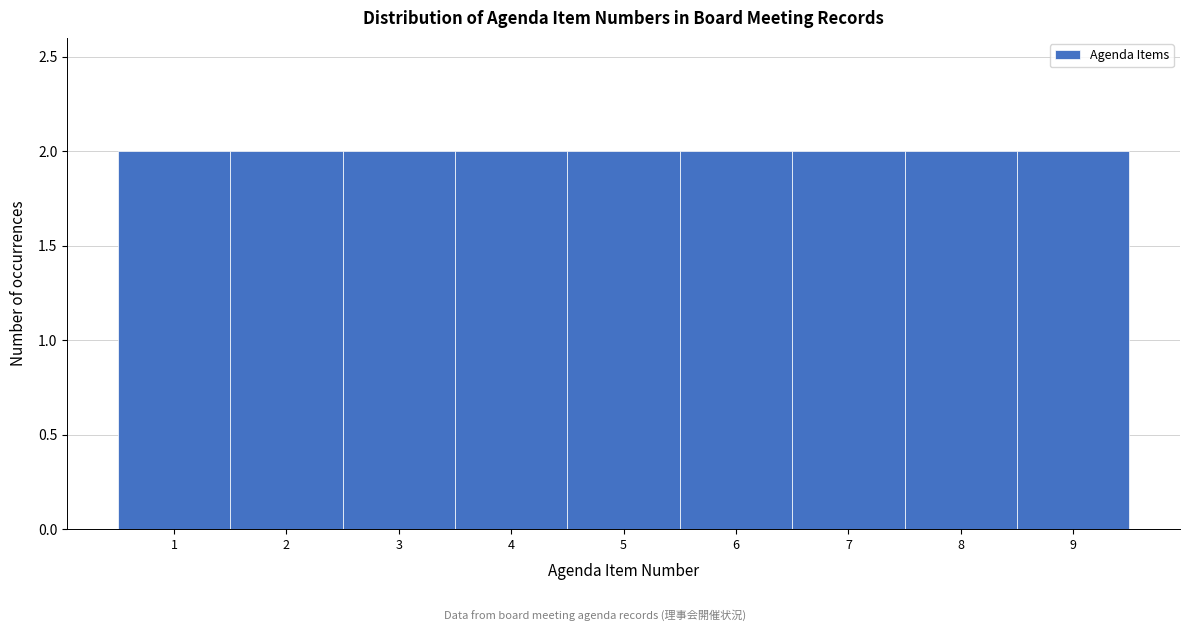

Reading left to right, transcribe this chart: for each bar, give the range it covers on the x-axis and its height. The values are not printed on the chart, so give them approximately, as read against the axis.

0.5 to 1.5: 2
1.5 to 2.5: 2
2.5 to 3.5: 2
3.5 to 4.5: 2
4.5 to 5.5: 2
5.5 to 6.5: 2
6.5 to 7.5: 2
7.5 to 8.5: 2
8.5 to 9.5: 2